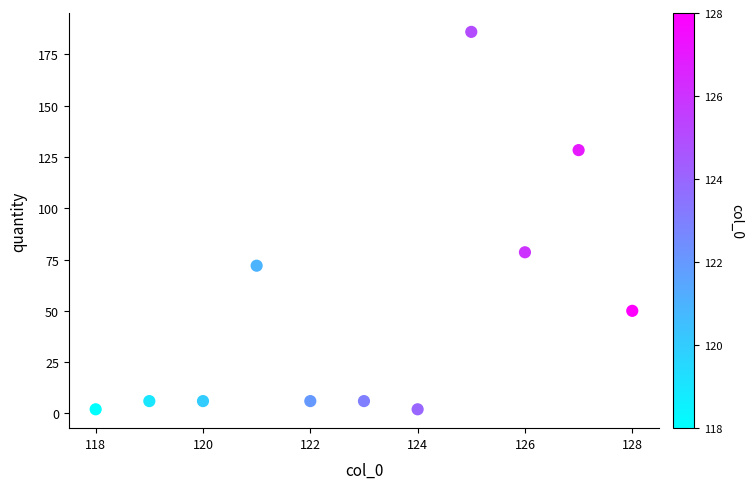

What Y value in the scatter plot is closest to 93?

78.5